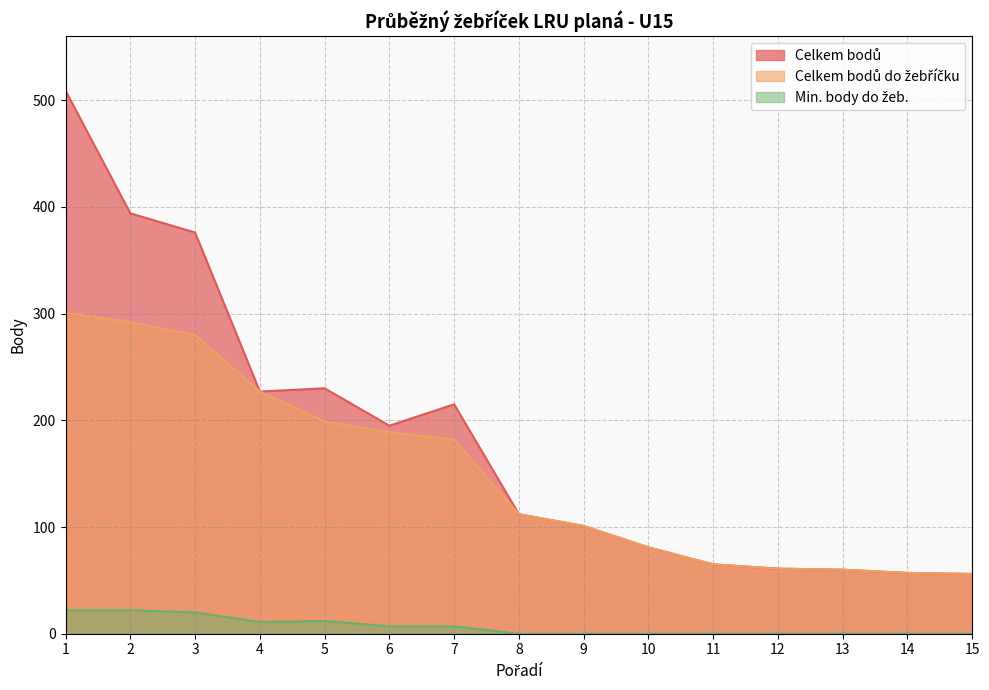

At how many categories does at least one series exceed 446?

1